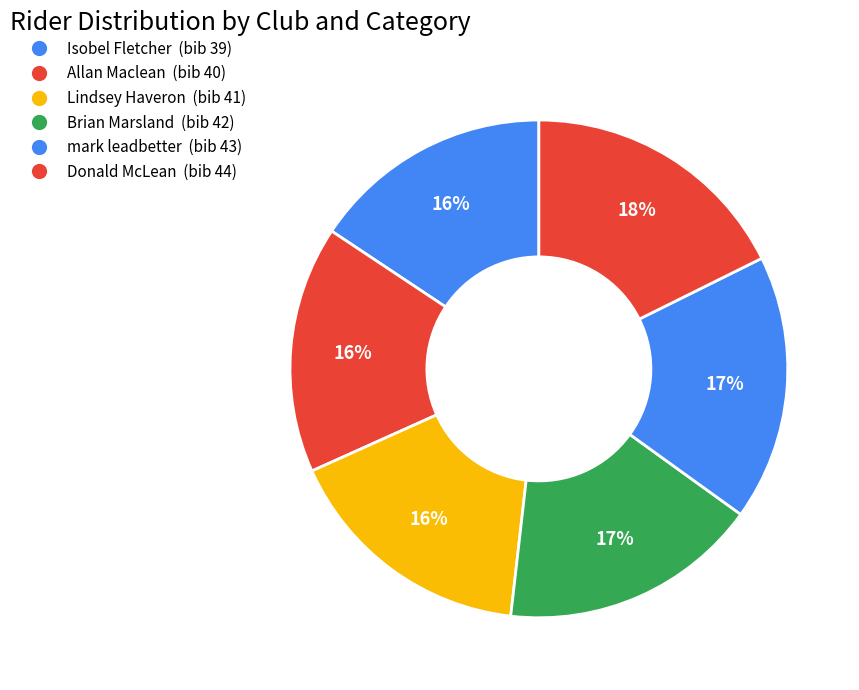

What percentage is the Donald McLean slice, to the nearest percent?

18%